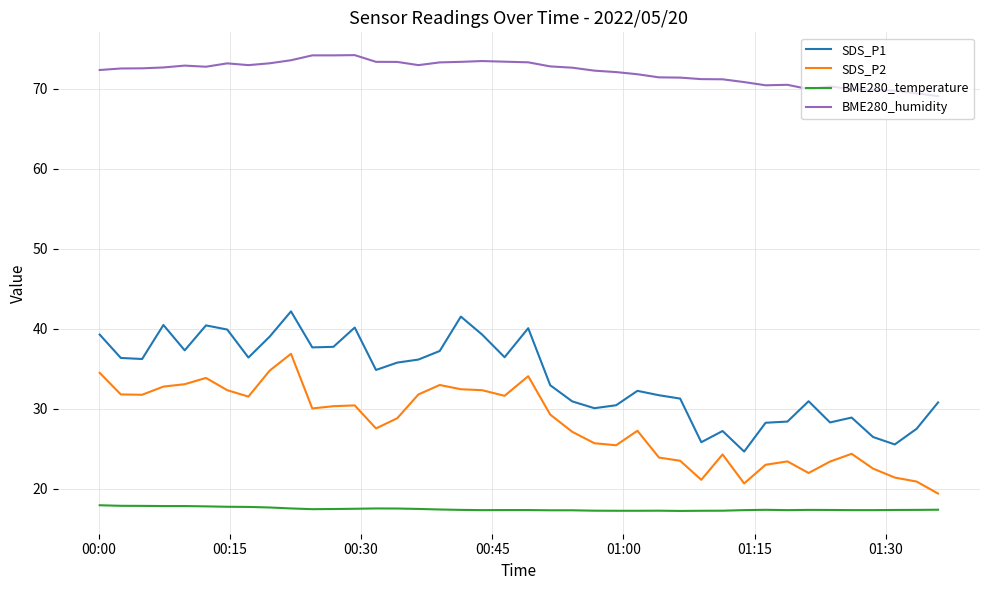

What are all the series names shown in the legend?

SDS_P1, SDS_P2, BME280_temperature, BME280_humidity